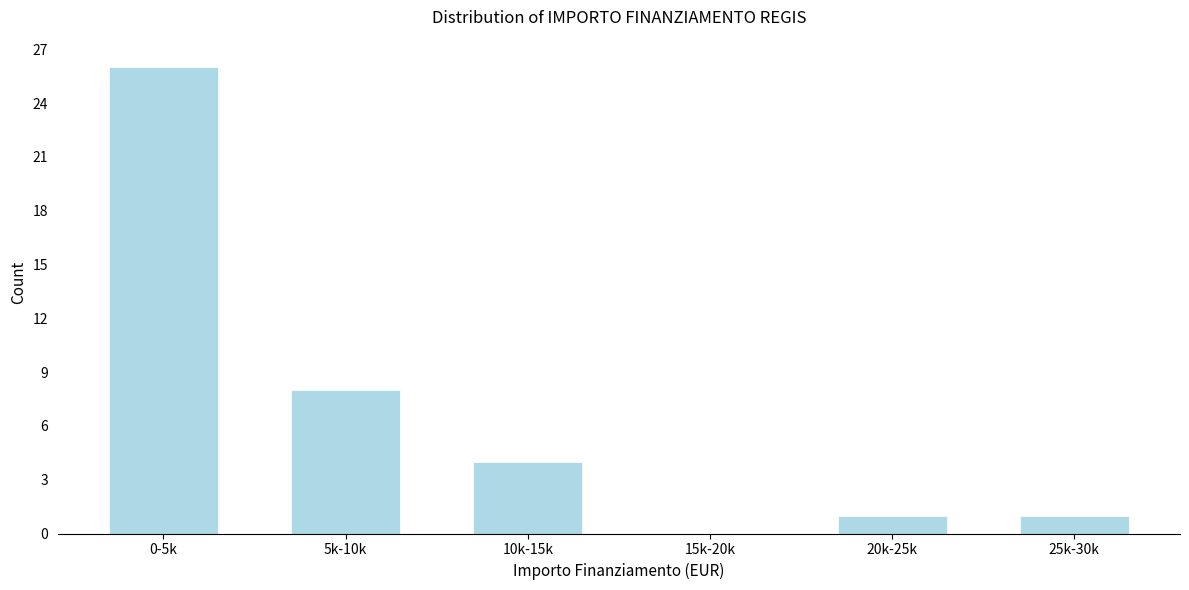

Reading left to right, list all the values displayed in this chart.

0-5k=26	5k-10k=8	10k-15k=4	15k-20k=0	20k-25k=1	25k-30k=1